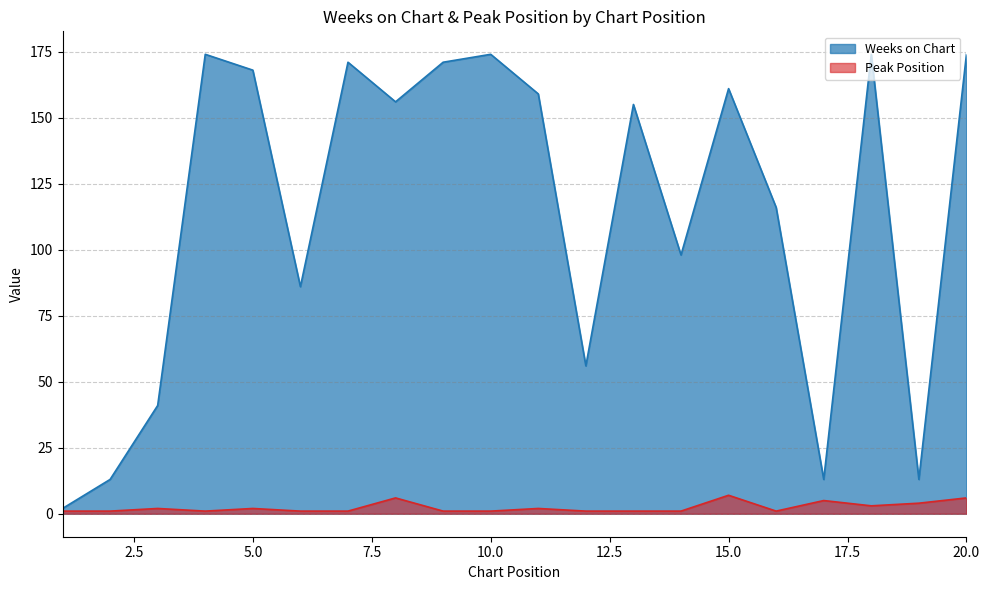

True or false: Weeks on Chart and Peak Position cross at least once.

False